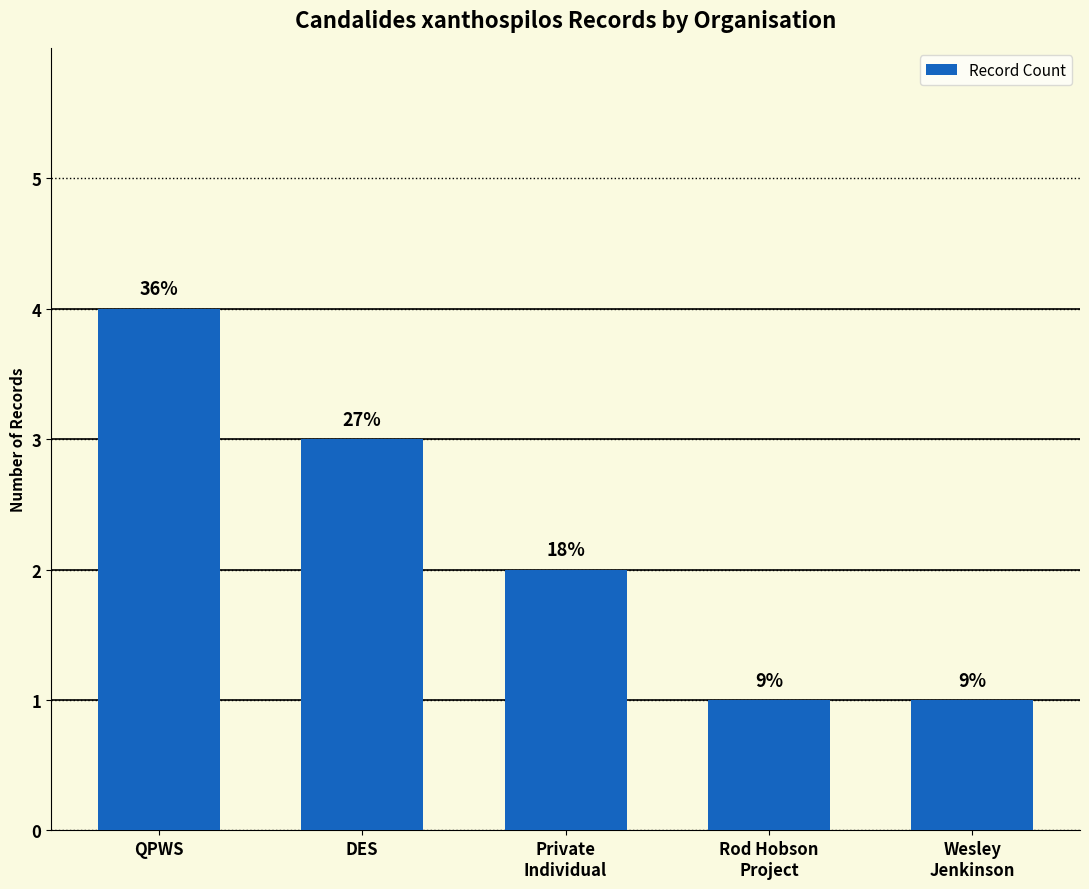

List the labels in order of value, smallest first.

Rod Hobson
Project, Wesley
Jenkinson, Private
Individual, DES, QPWS